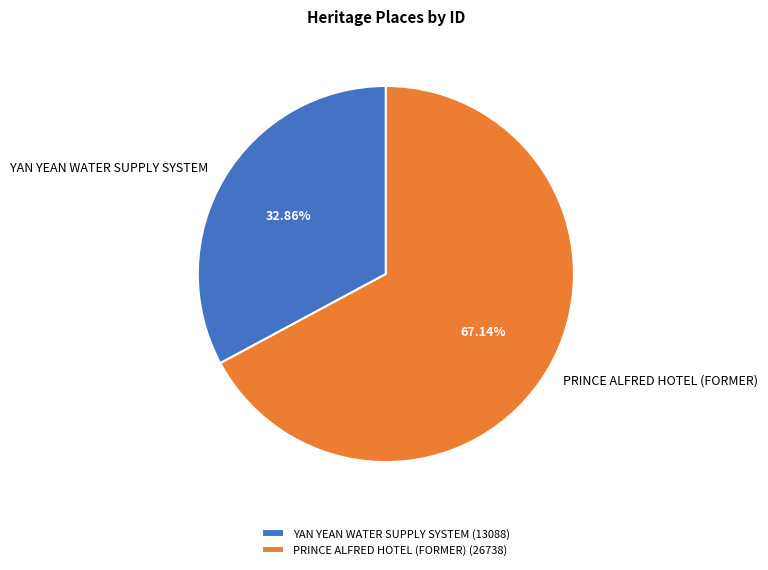

How many segments does this pie chart have?

2